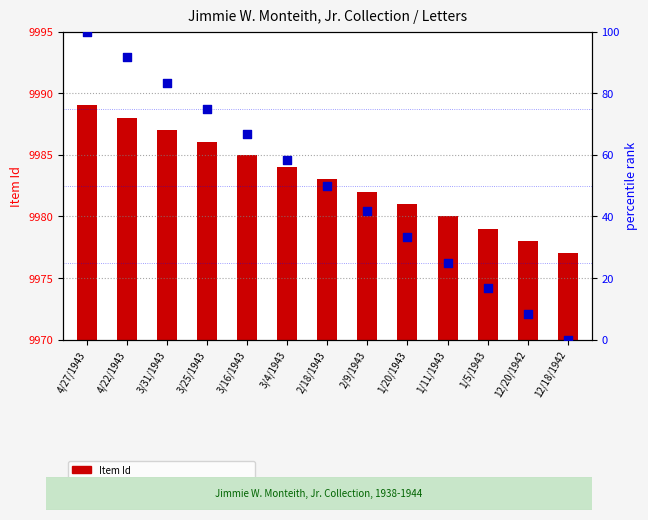

Is the value of percentile rank within the sample at 12/20/1942 greater than the value of Item Id at 3/31/1943?

No